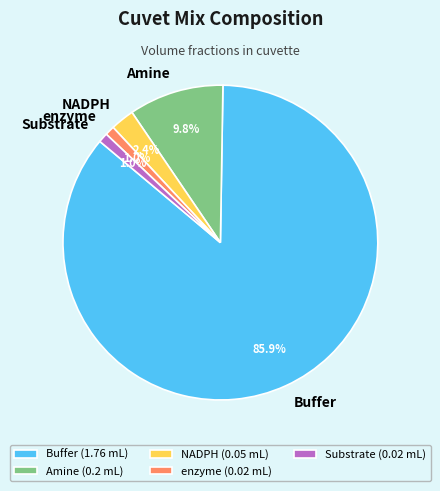

To the nearest percent, what is the difference between the enzyme and Amine slice percentages?

9%